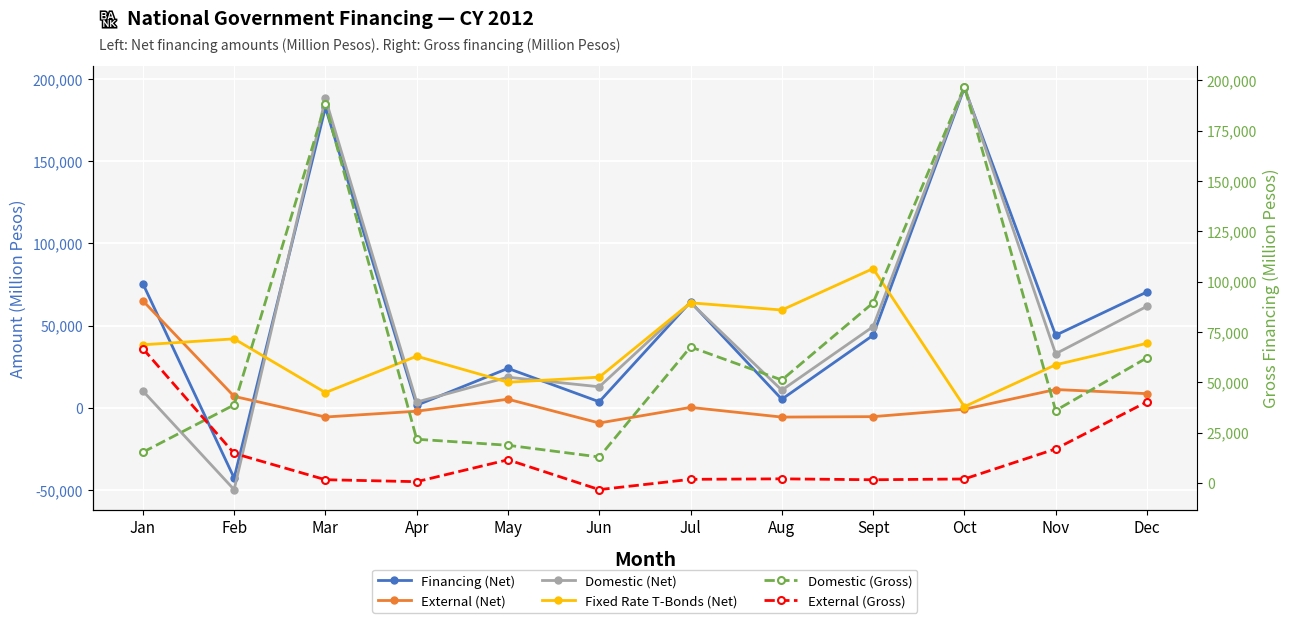

How many intersections are there between Domestic (Gross) and External (Net)?

1